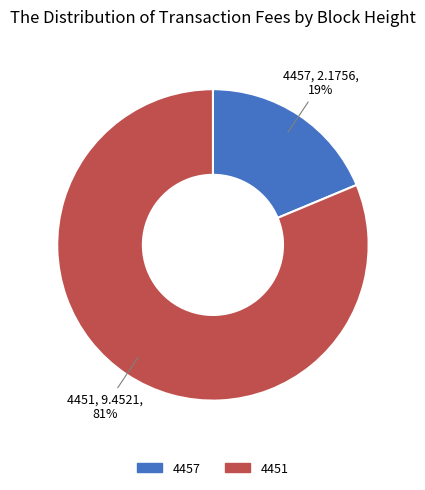

Is there a majority slice in this chart?

Yes